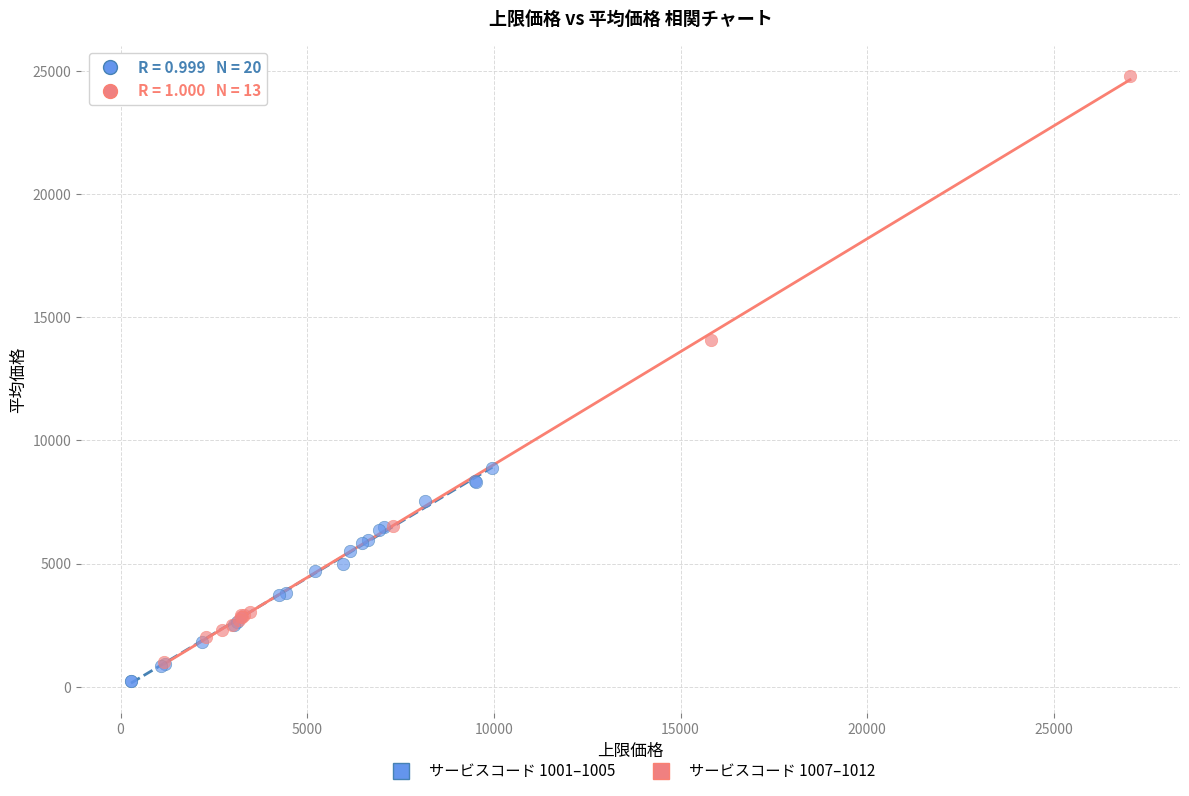

Which series has the widest spread of Y values?

サービスコード 1007–1012